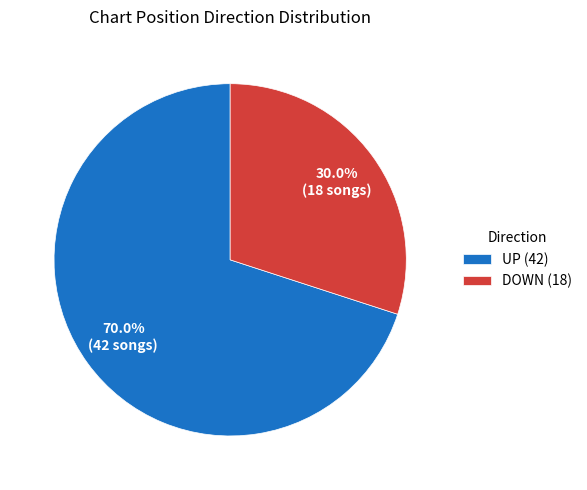

Approximately how many times larger is the value at UP (42) compared to DOWN (18)?

2.3